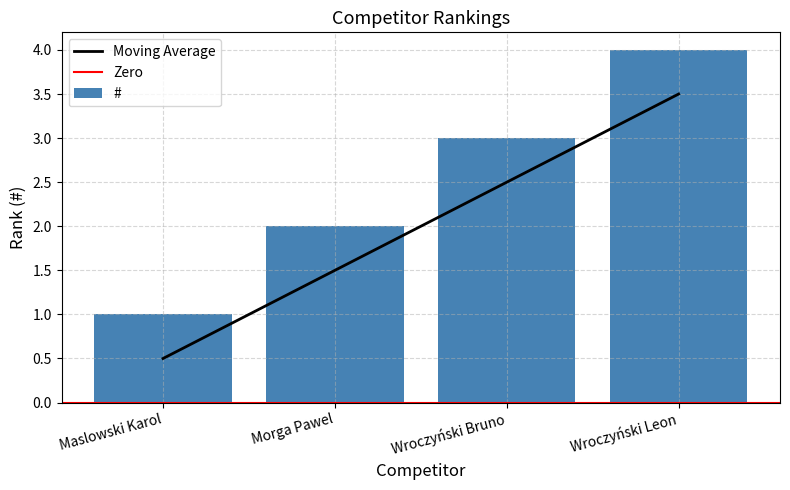

At which category does the chart reach its peak across all series?

Wroczyński Leon